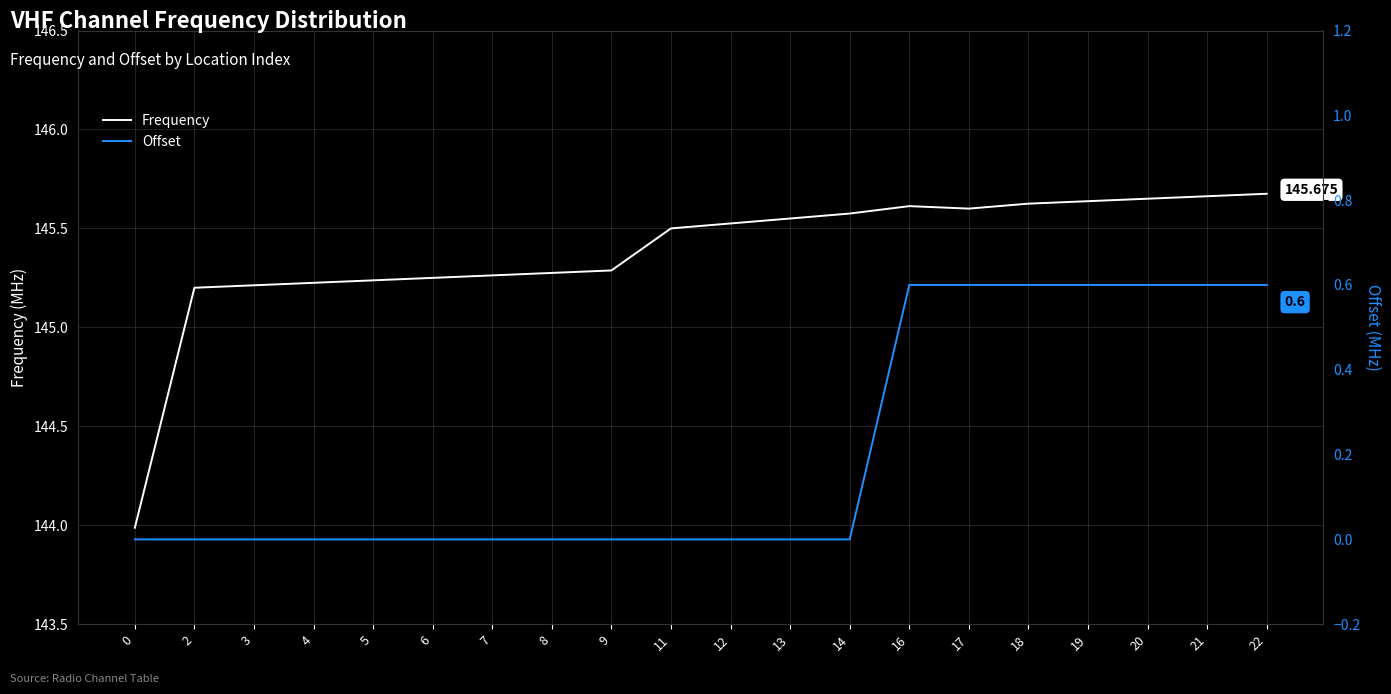

How many lines are shown in the chart?

2